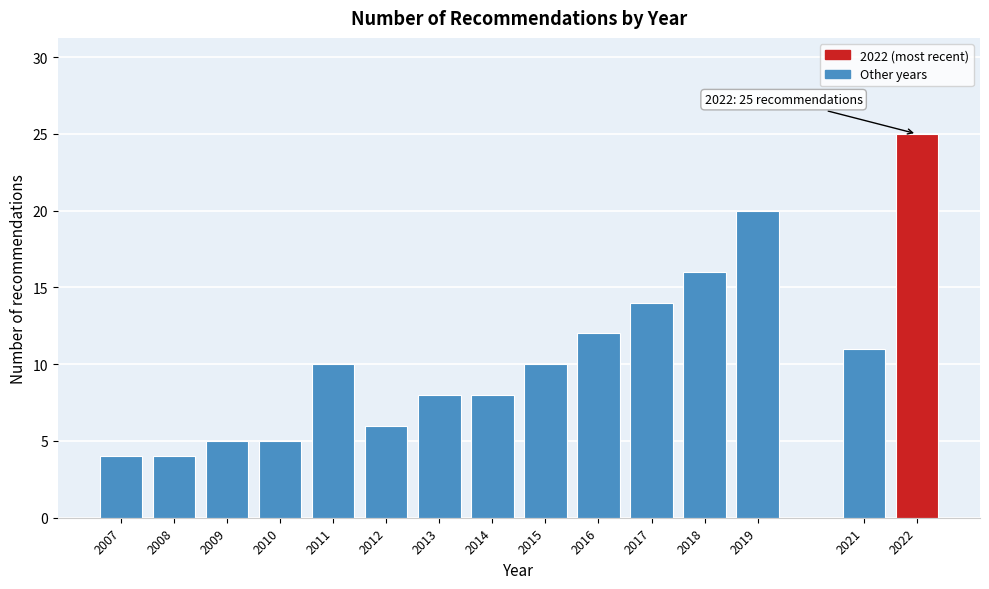

Reading left to right, list all the values displayed in this chart.

2007=4	2008=4	2009=5	2010=5	2011=10	2012=6	2013=8	2014=8	2015=10	2016=12	2017=14	2018=16	2019=20	2021=11	2022=25